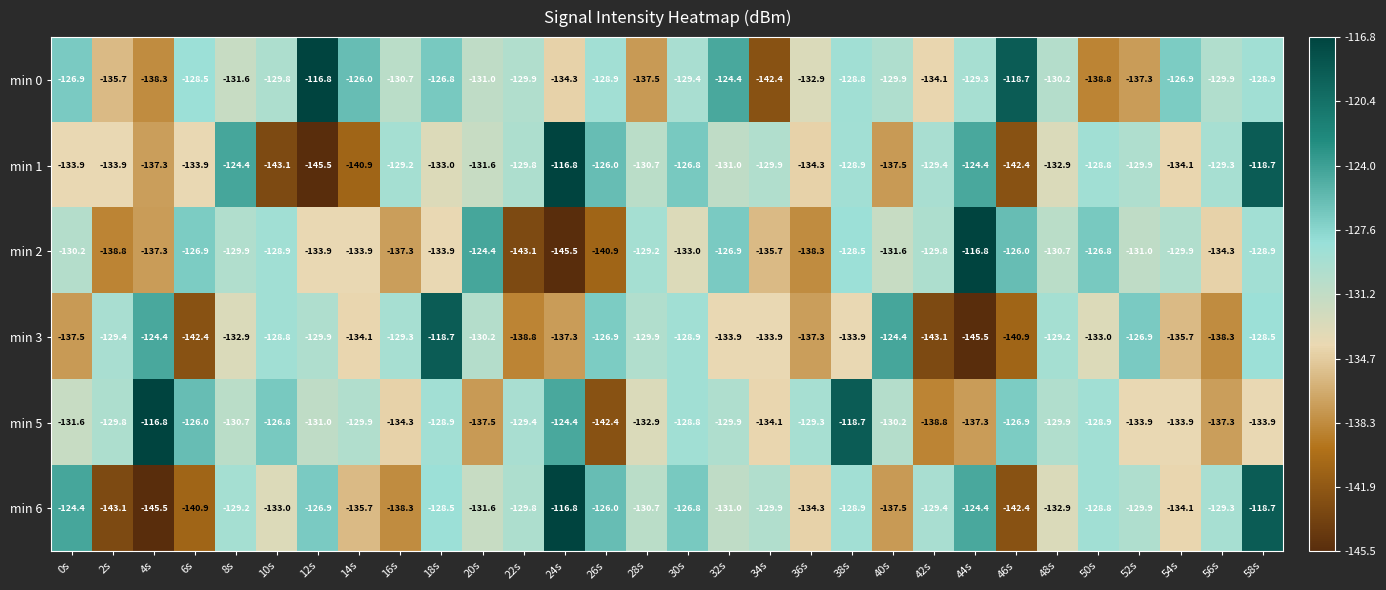

At which category is the sum across all series the highest?

58s